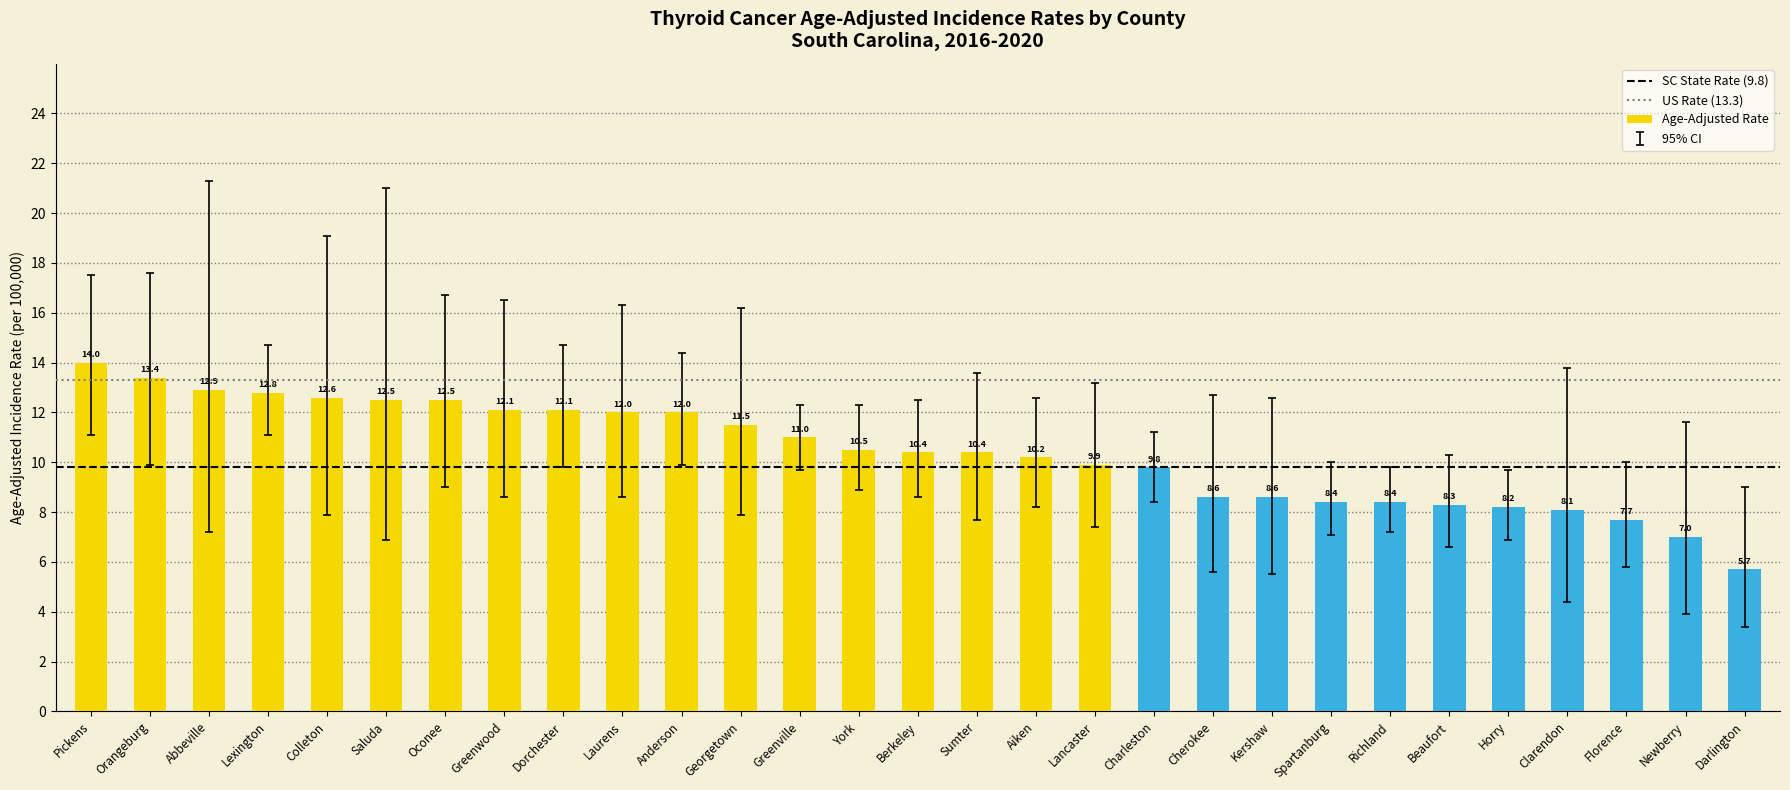

How many bars are there in total?

29